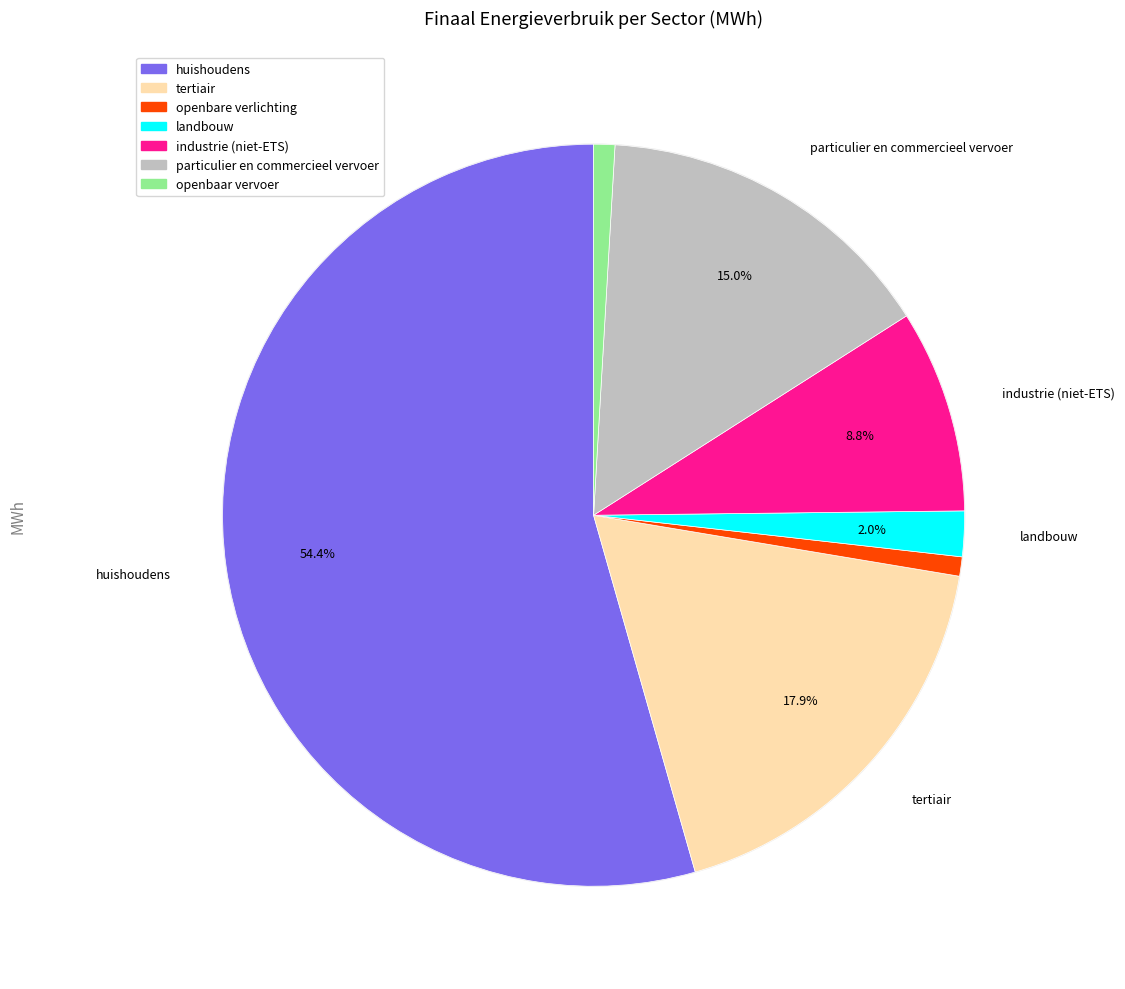

To the nearest percent, what percentage of the pie is tertiair?

18%